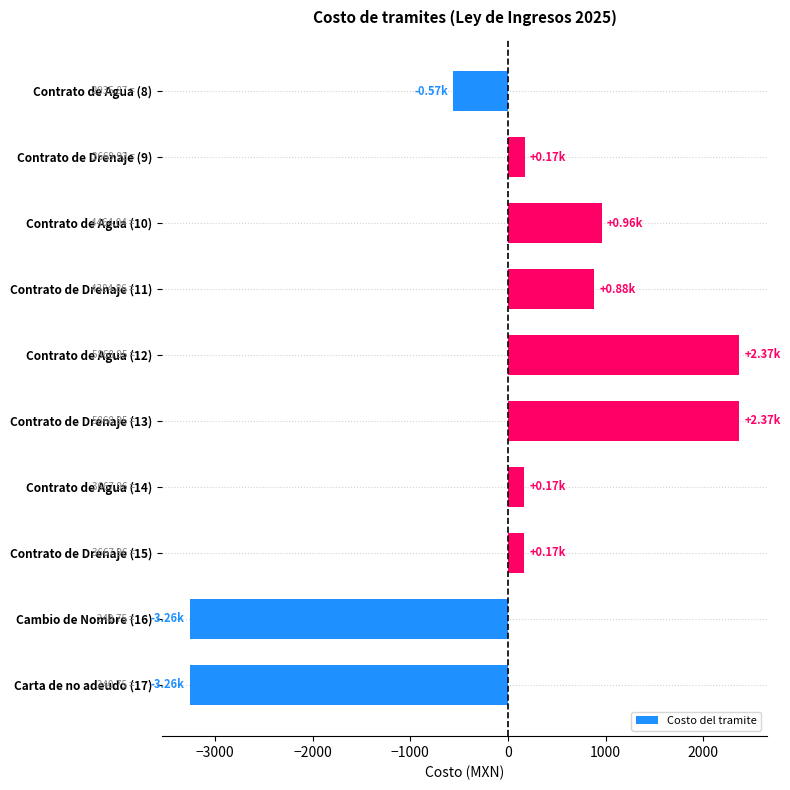

Count the number of data series in this chart.

1